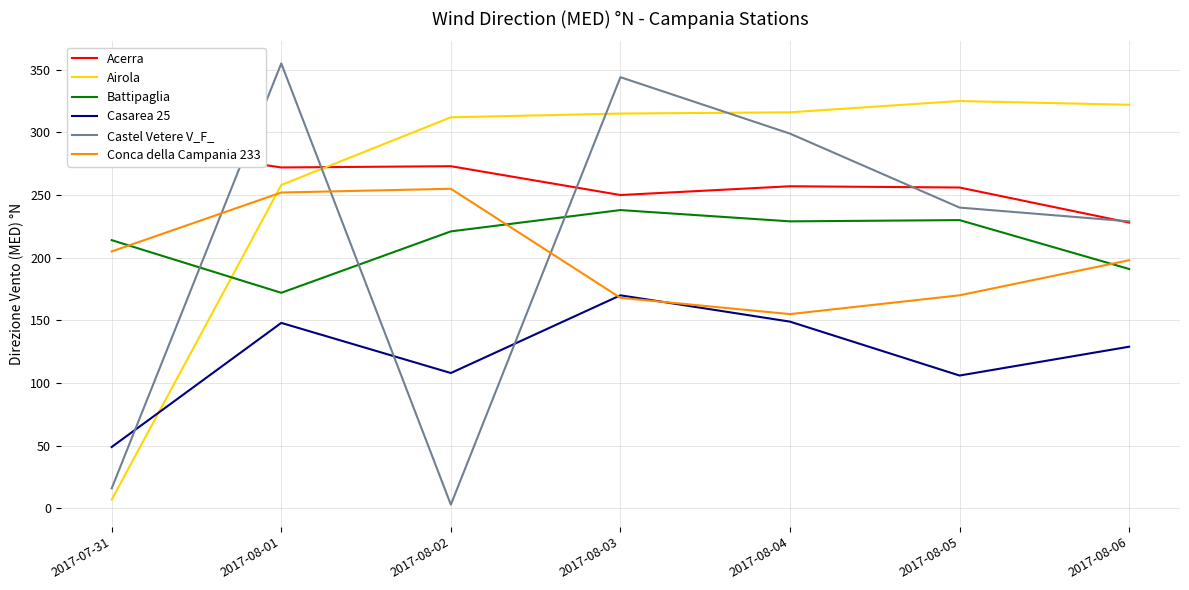

Is the value of Battipaglia at 2017-08-01 greater than the value of Casarea 25 at 2017-08-05?

Yes